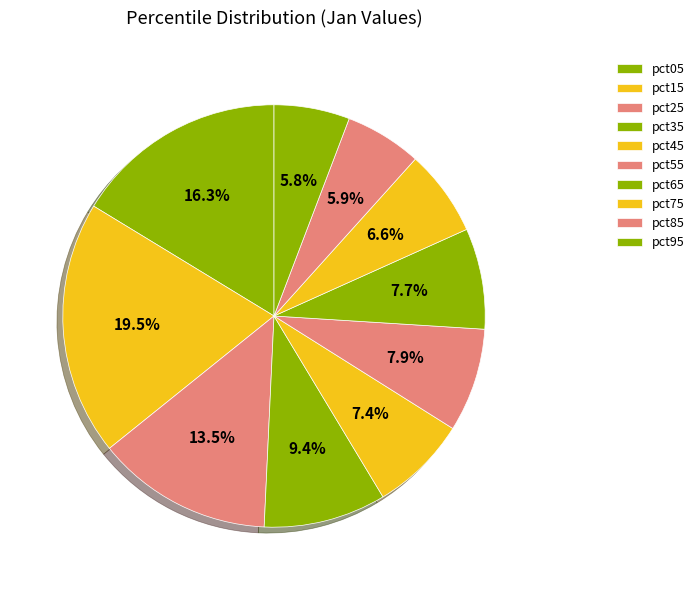

Which category has the biggest portion of the pie?

pct15